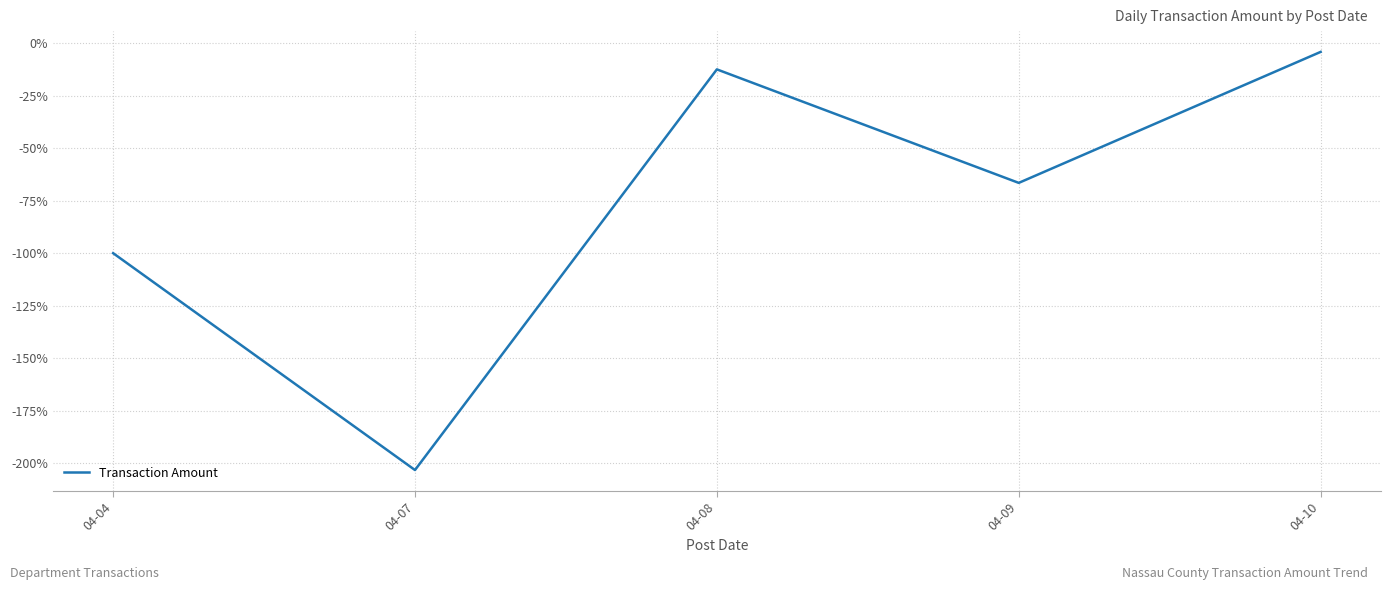

What is the change in value from 04-09 to 04-10?

+62.4